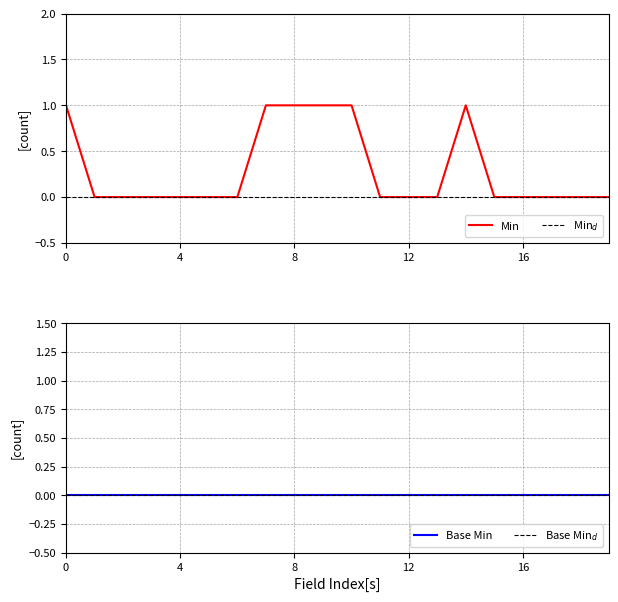

True or false: Min has a value of 0 at 16.

True